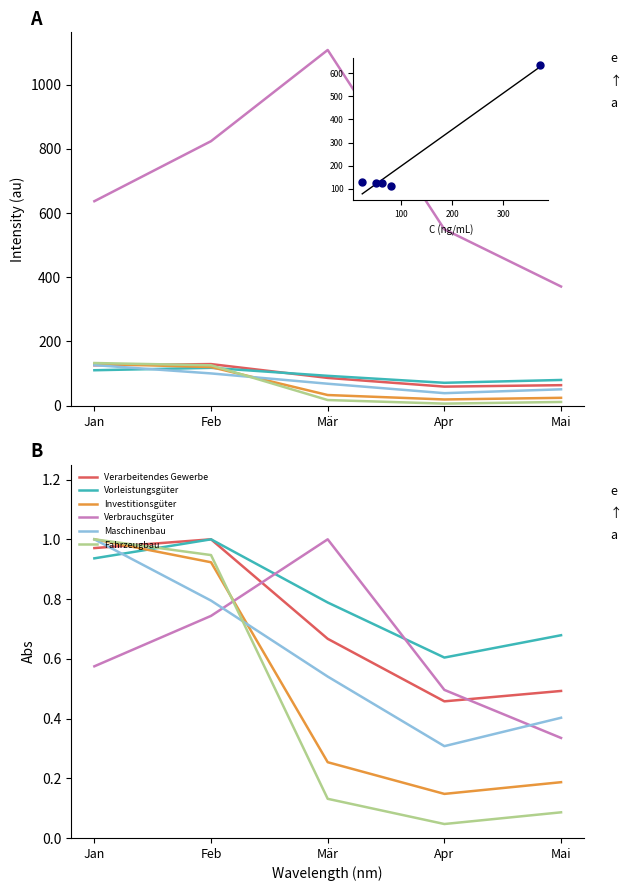

Is the value of Maschinenbau at Feb greater than the value of Verbrauchsgüter at Mär?

No